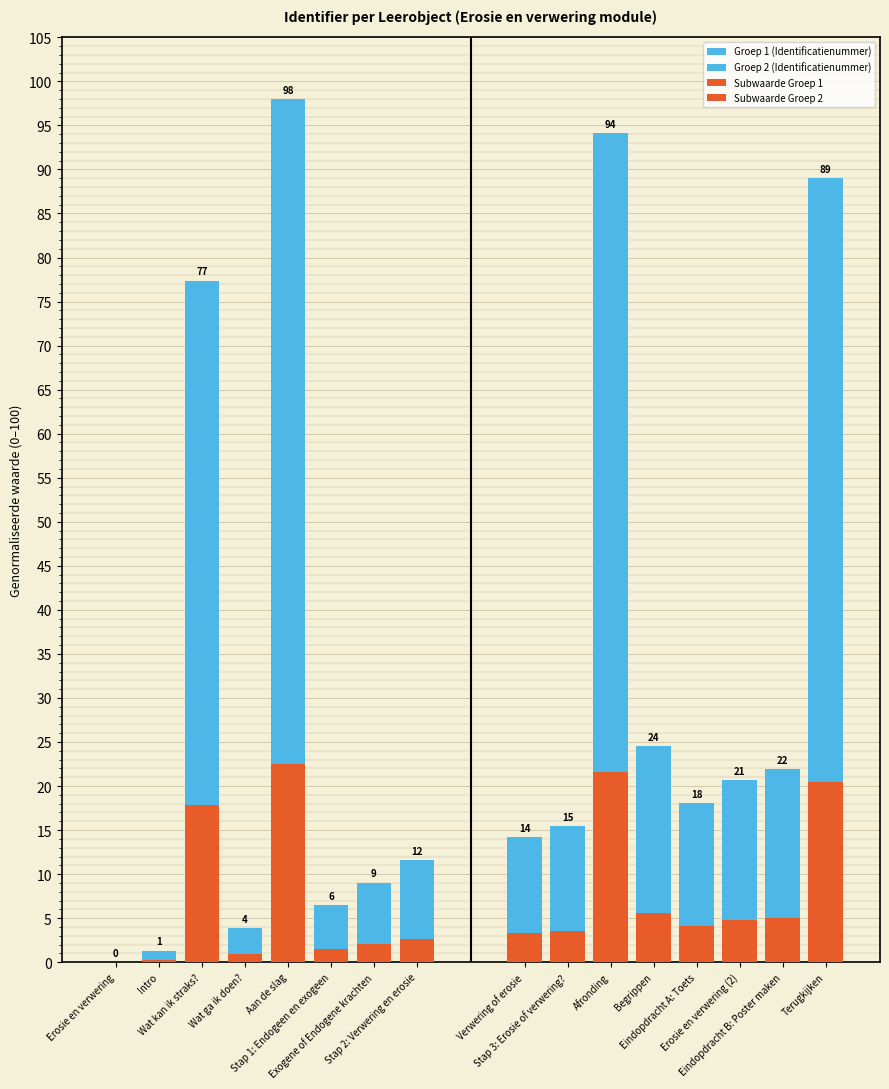

Which has a higher value, Erosie en verwering or Stap 2: Verwering en erosie?

Stap 2: Verwering en erosie